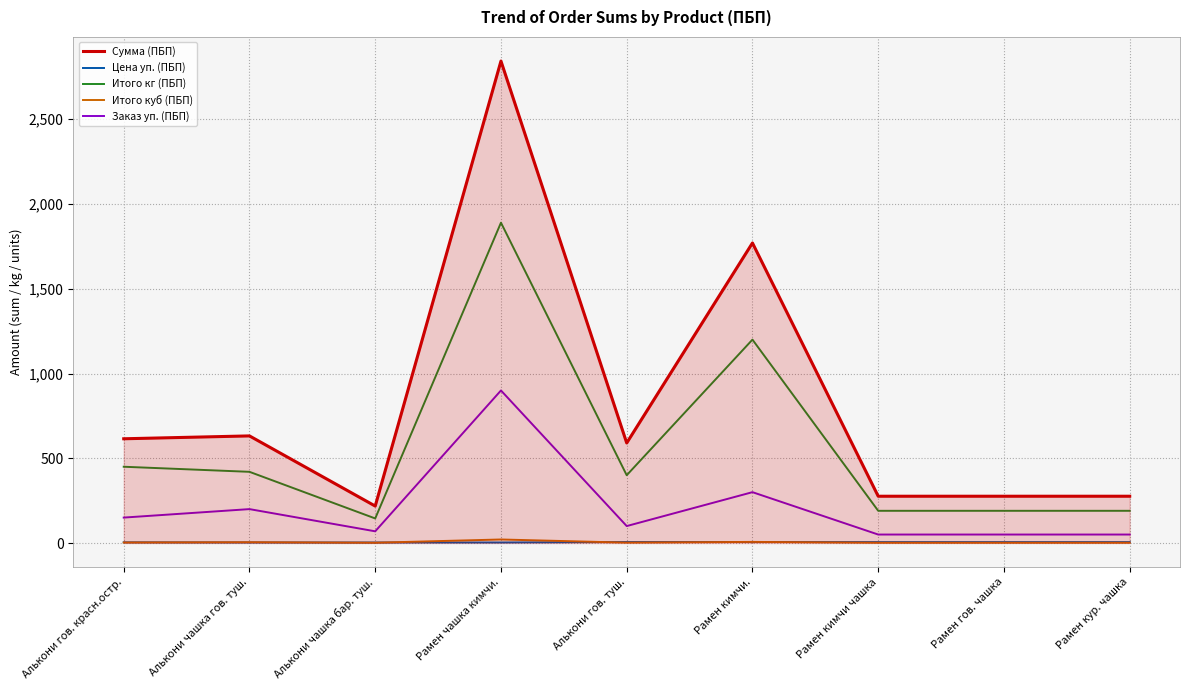

True or false: Заказ уп. (ПБП) and Итого кг (ПБП) intersect in this chart.

False